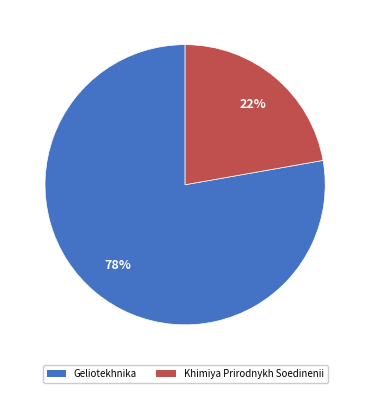

To the nearest percent, what is the combined percentage of Geliotekhnika and Khimiya Prirodnykh Soedinenii?

100%